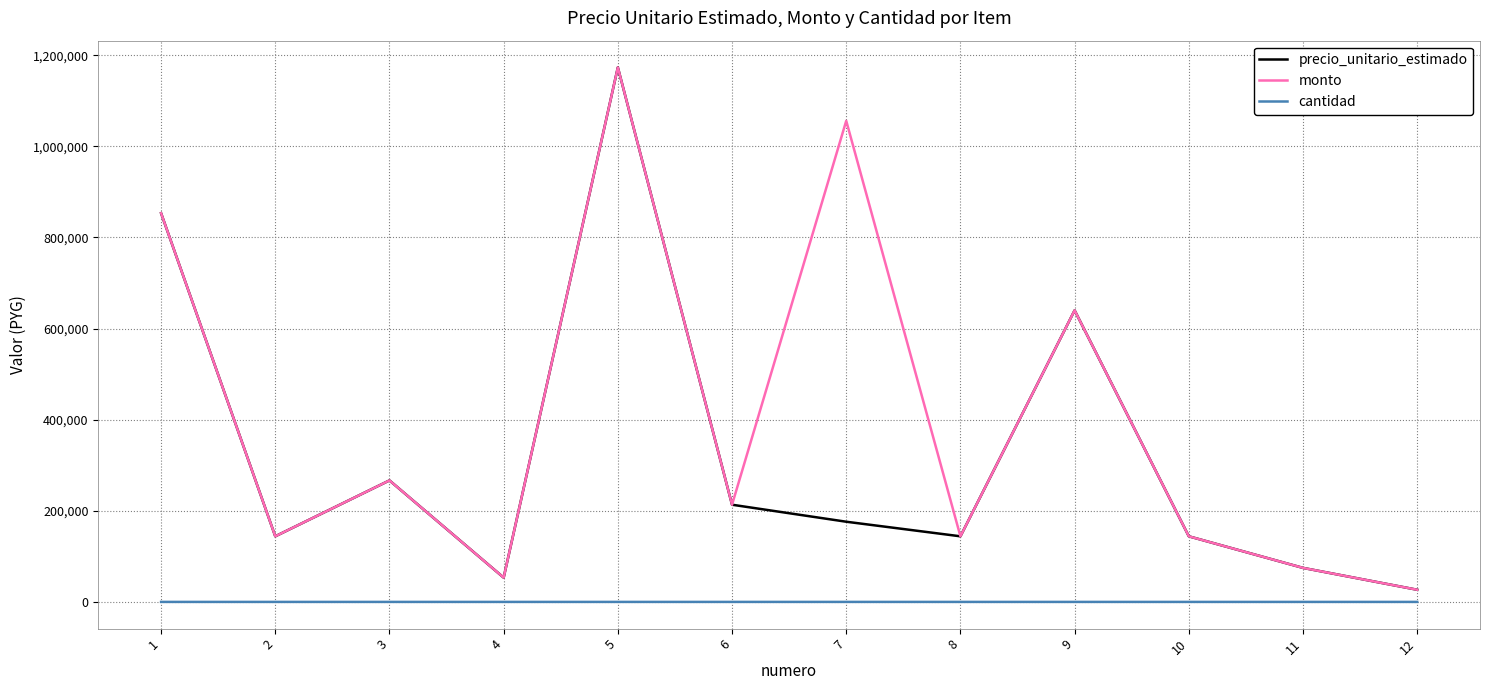

The value of monto at 9 is 352552. True or false?

False